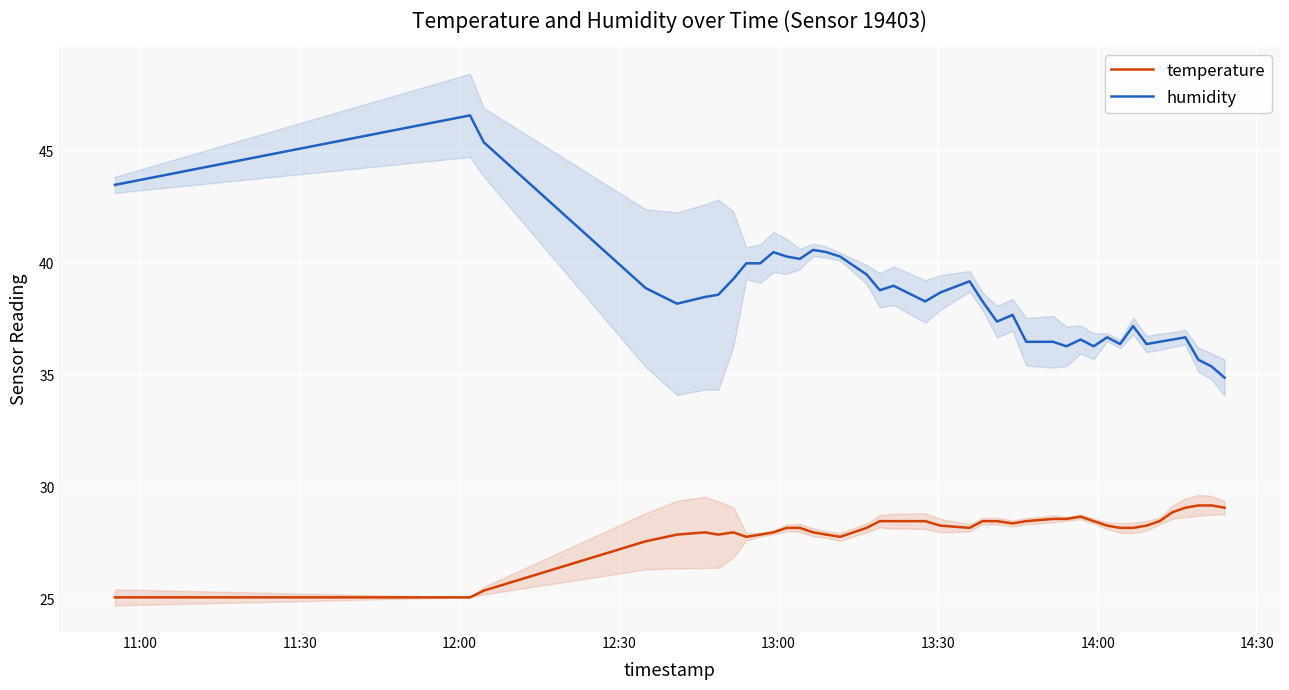

Rank the series by their maximum value, from highest to lowest.

humidity, temperature